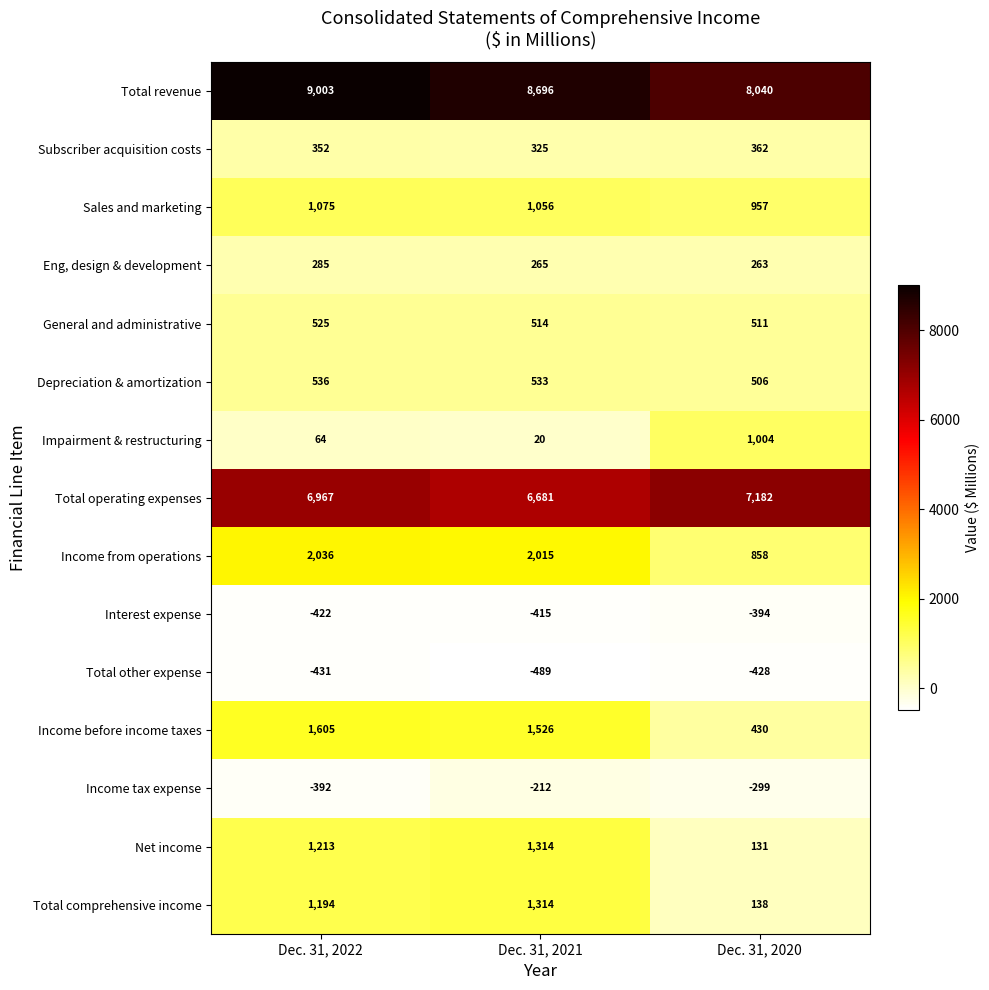

At which category is the sum across all series the highest?

Dec. 31, 2022